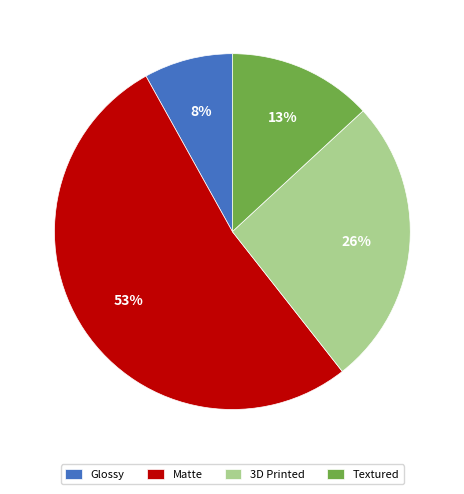

Between Glossy and Matte, which is larger?

Matte